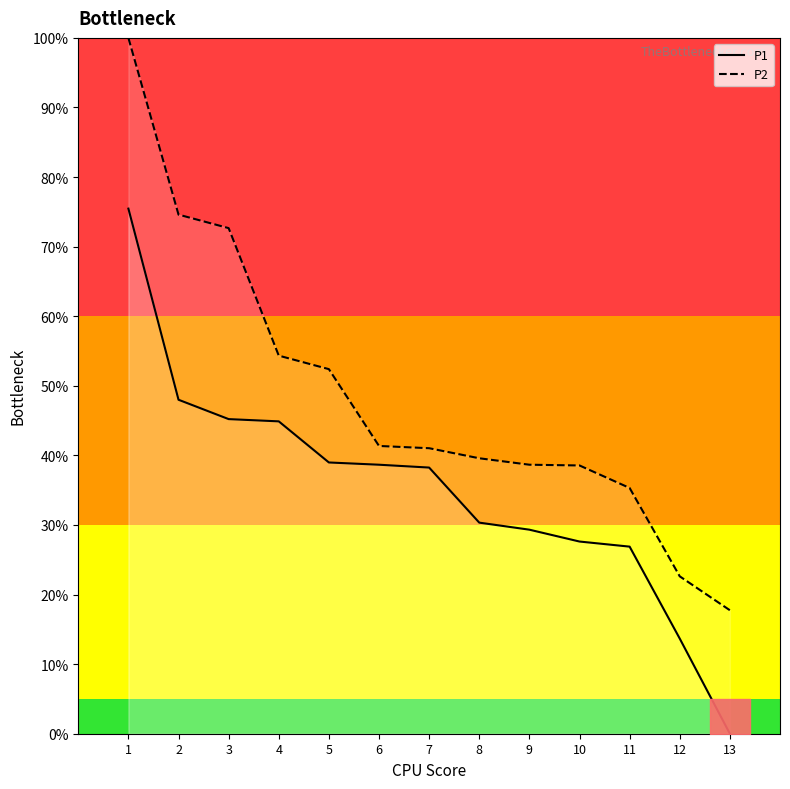

What is the difference between the highest and lowest values at 9?

9.3